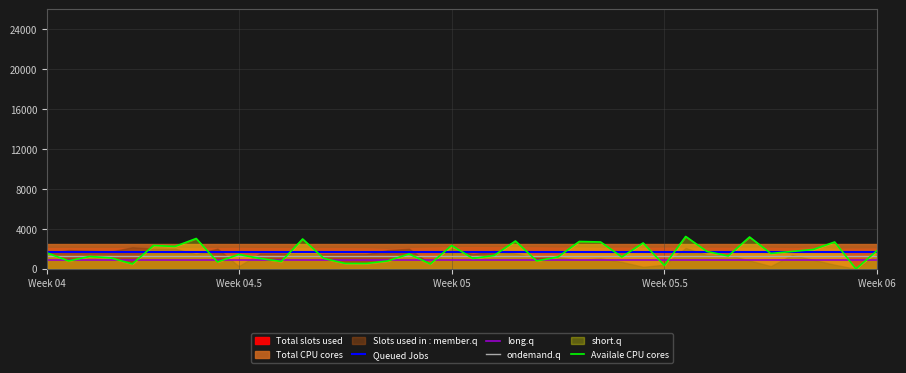

The value of Queued Jobs at Week 05 is 1728. True or false?

True